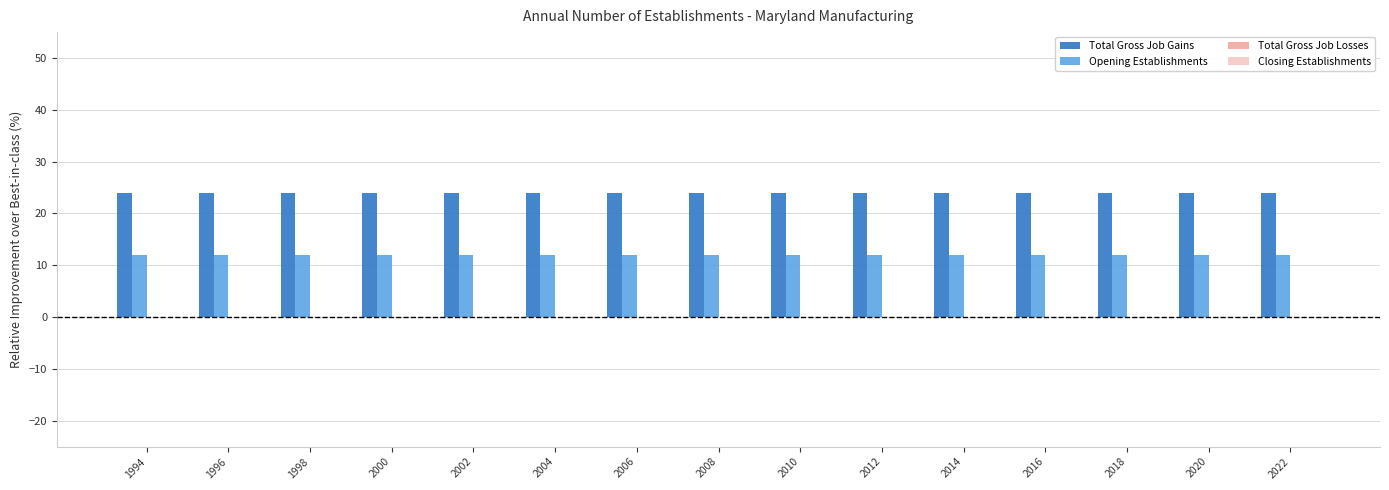

Is it true that Opening Establishments equals 6 at 2014?

False